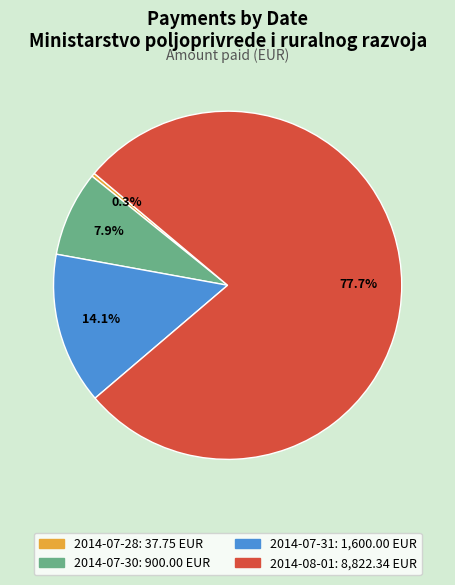

Between 2014-08-01 and 2014-07-28, which is larger?

2014-08-01